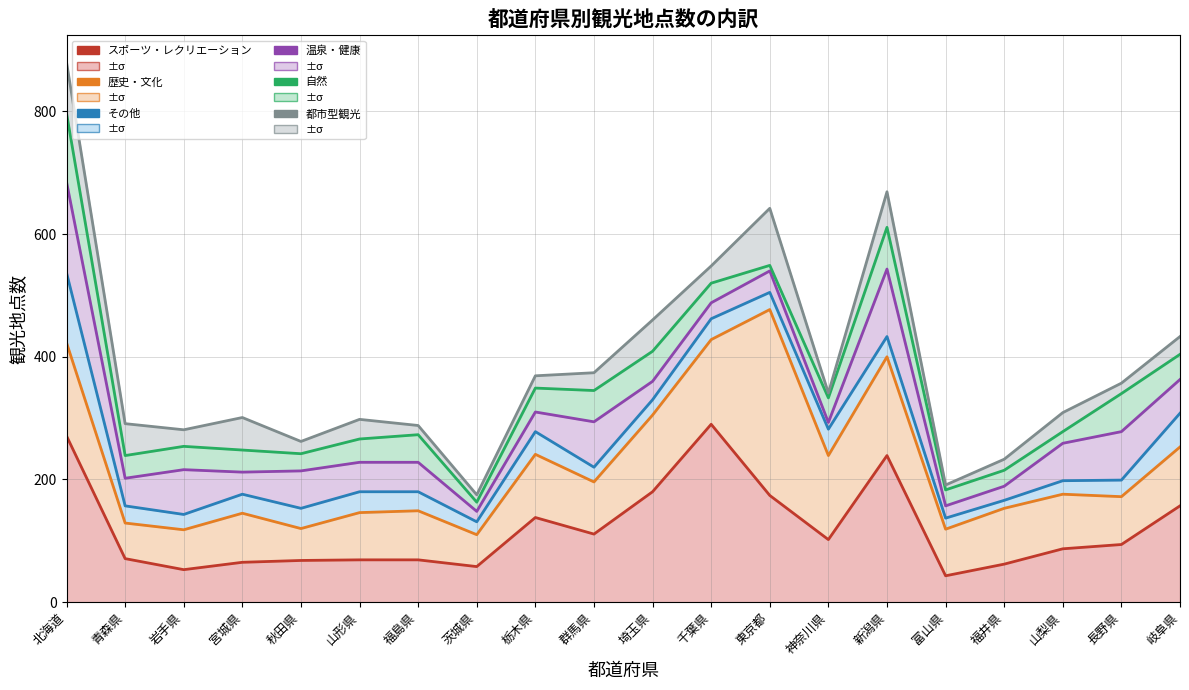

What is the difference between the maximum and second lowest values in the 歴史・文化 series?

359